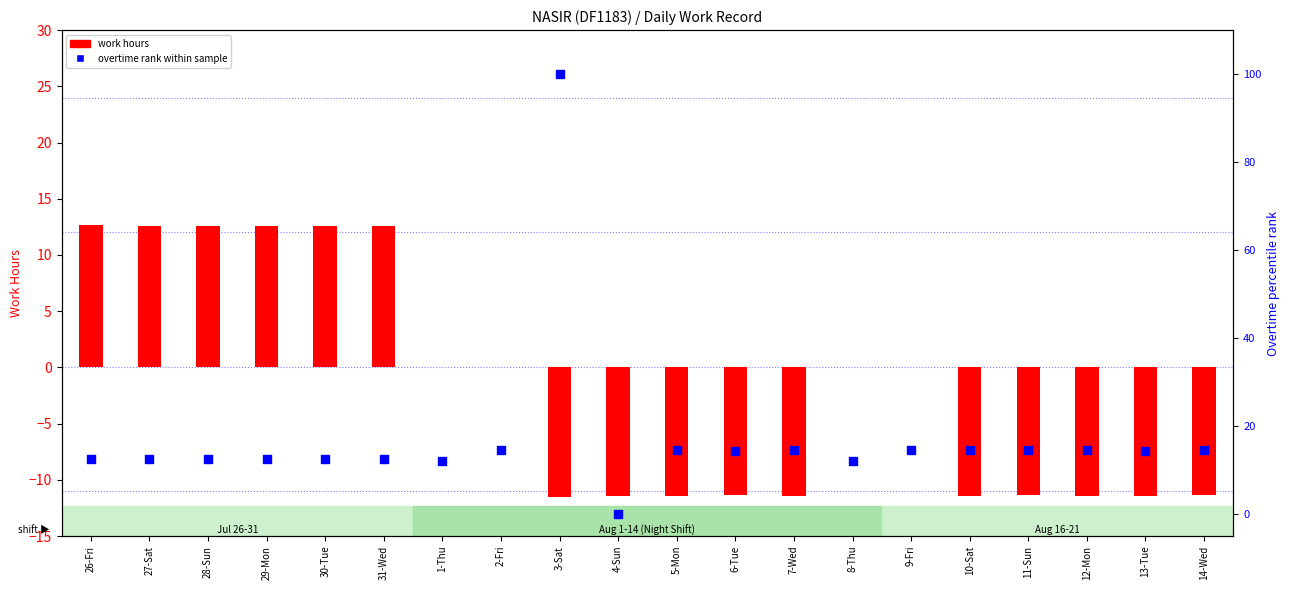

Which series has the largest Y range (max minus min)?

overtime rank within sample